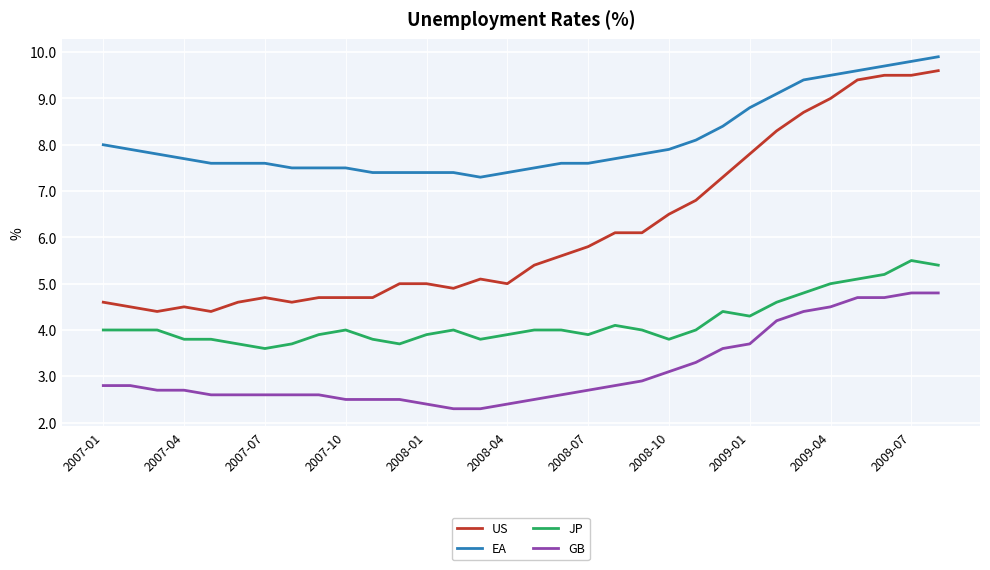

Which series has the largest range (max minus min)?

US